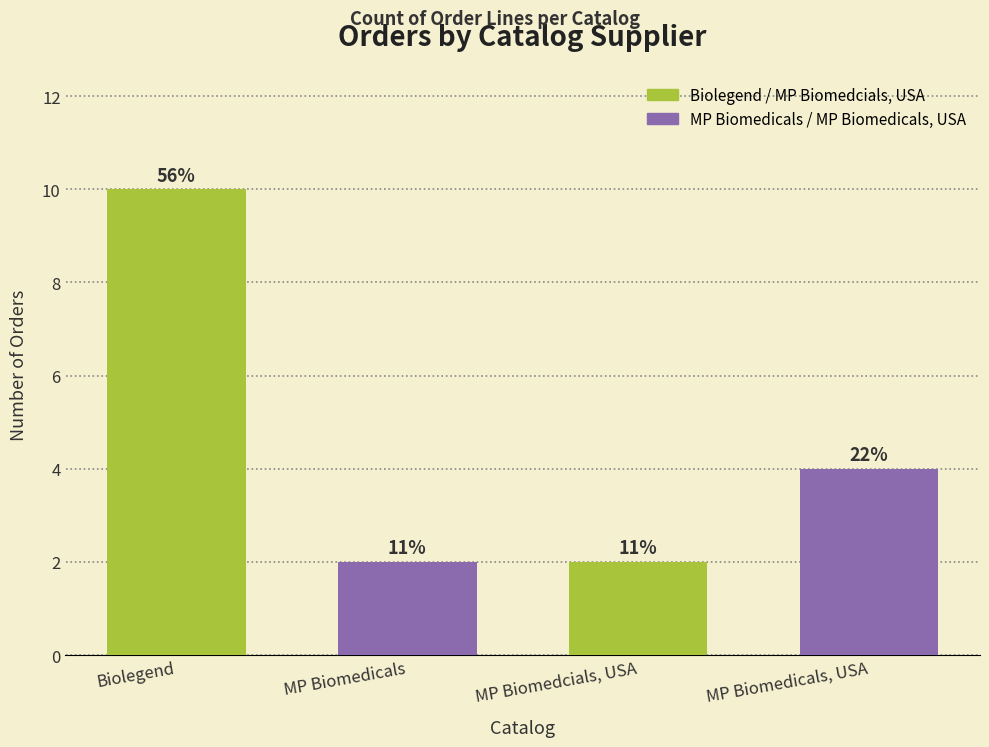

How many bars are there in total?

4